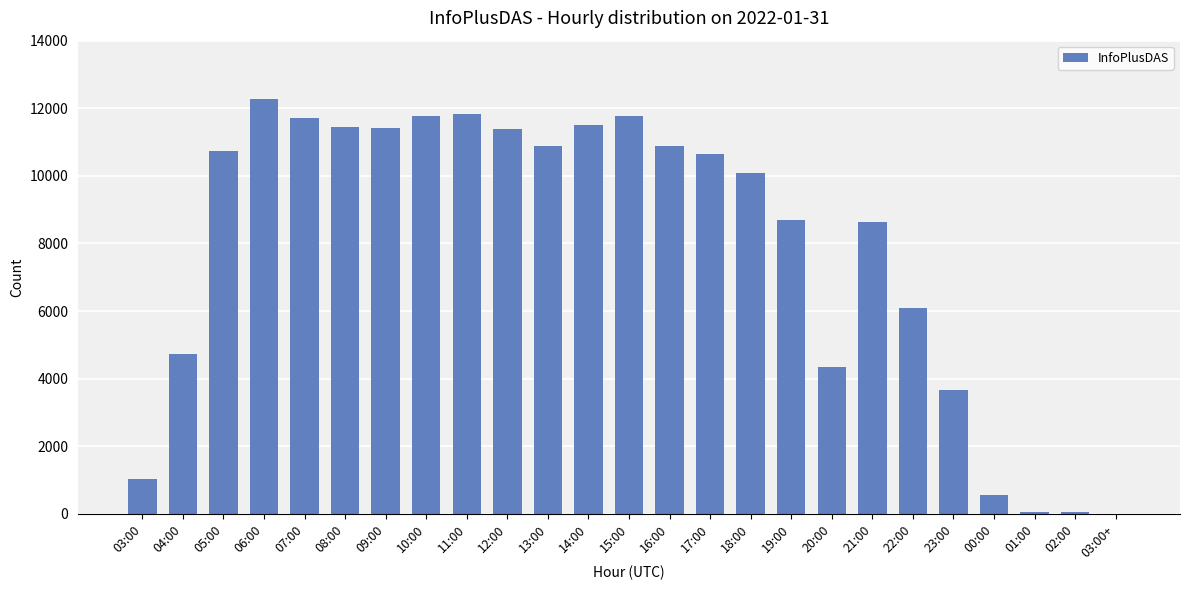

Read the value at 11:00.

11819